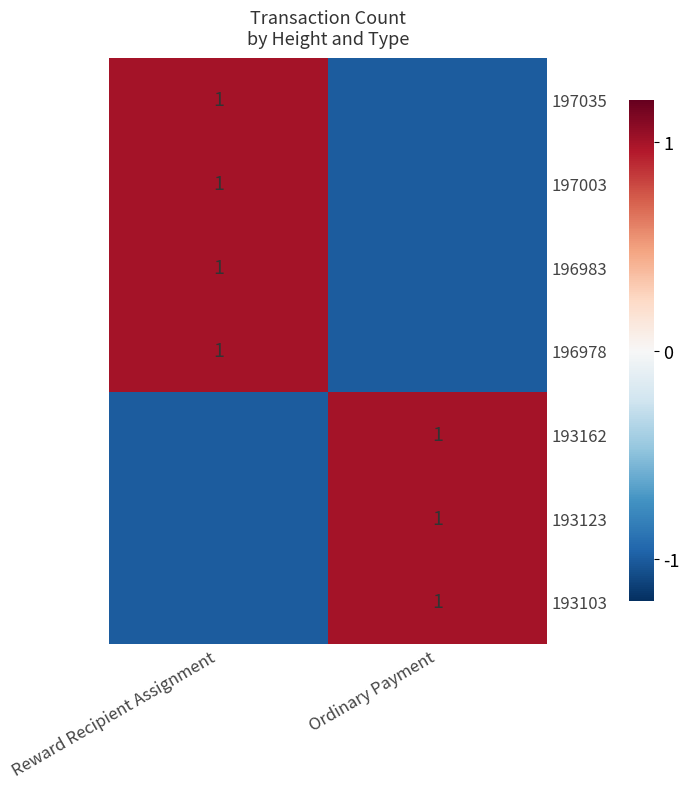

The value of 197035 at Reward Recipient Assignment is 0.3. True or false?

False